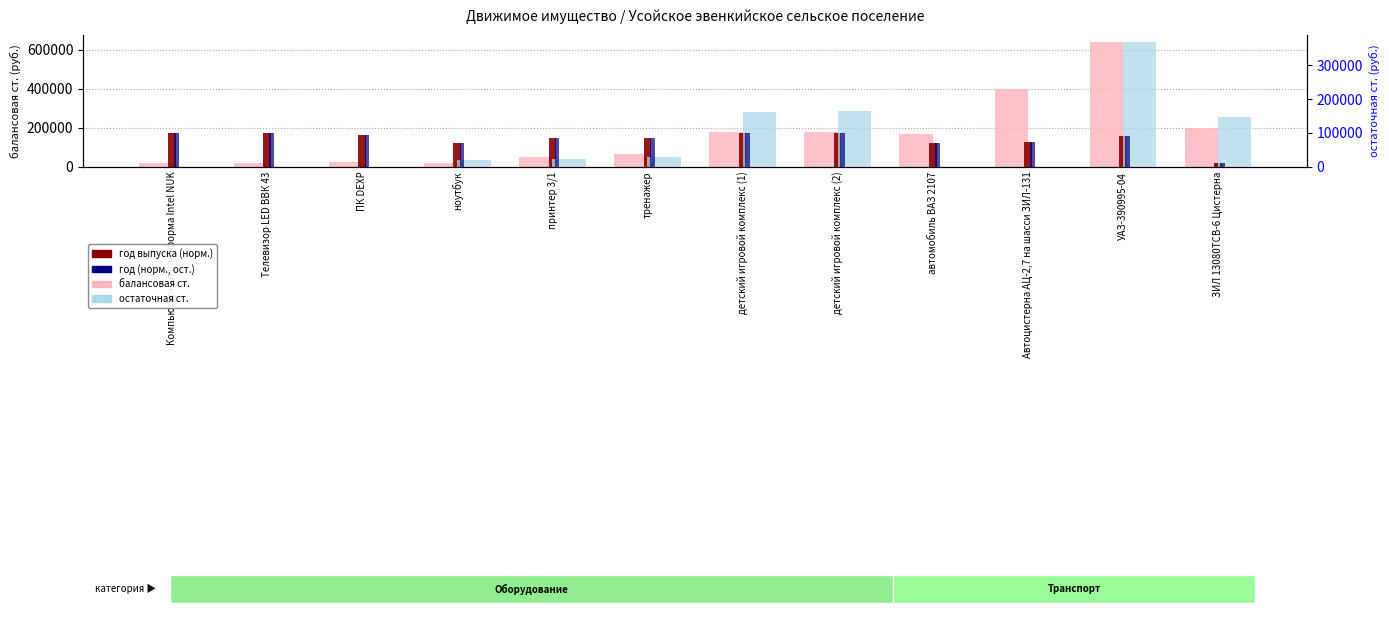

List the series in order of their peak value, highest first.

балансовая ст., остаточная ст.